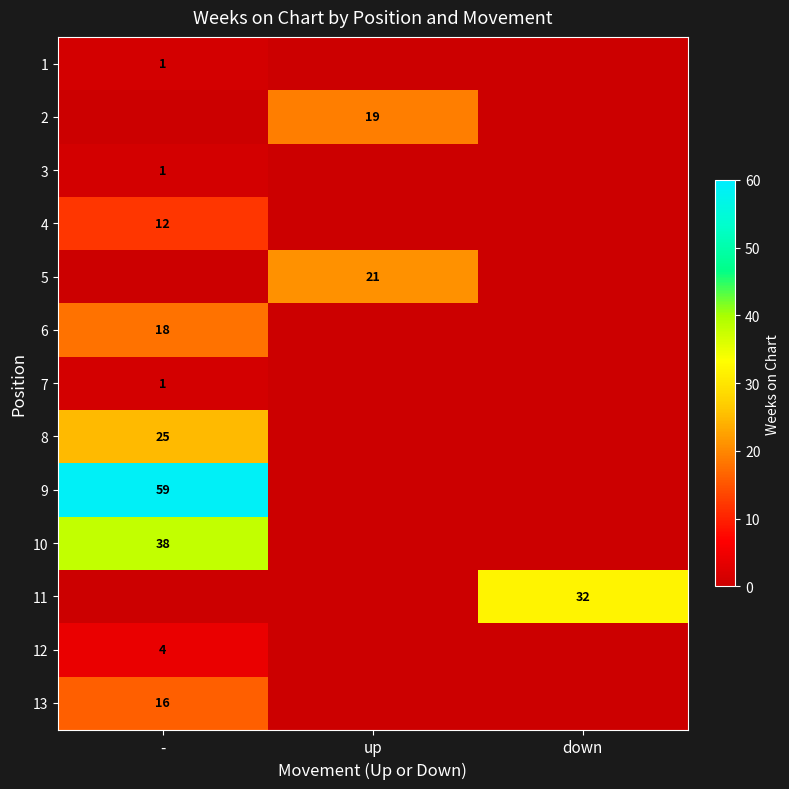

True or false: 7 has a value of 2 at -.

False